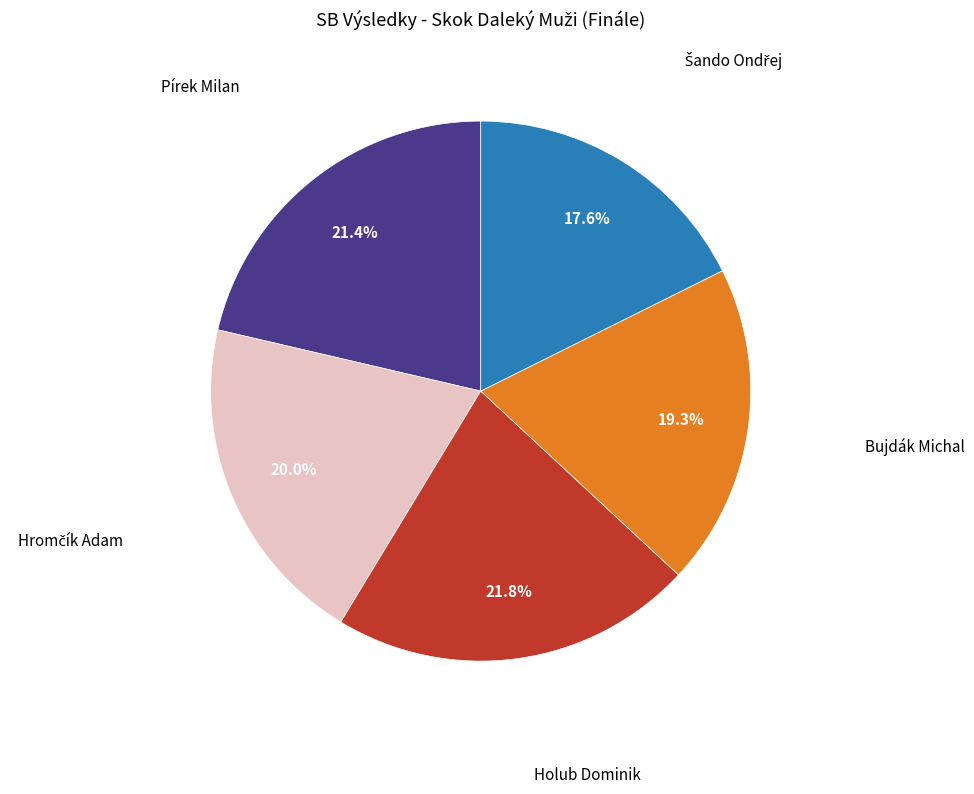

To the nearest percent, what percentage of the pie is Pírek Milan?

21%